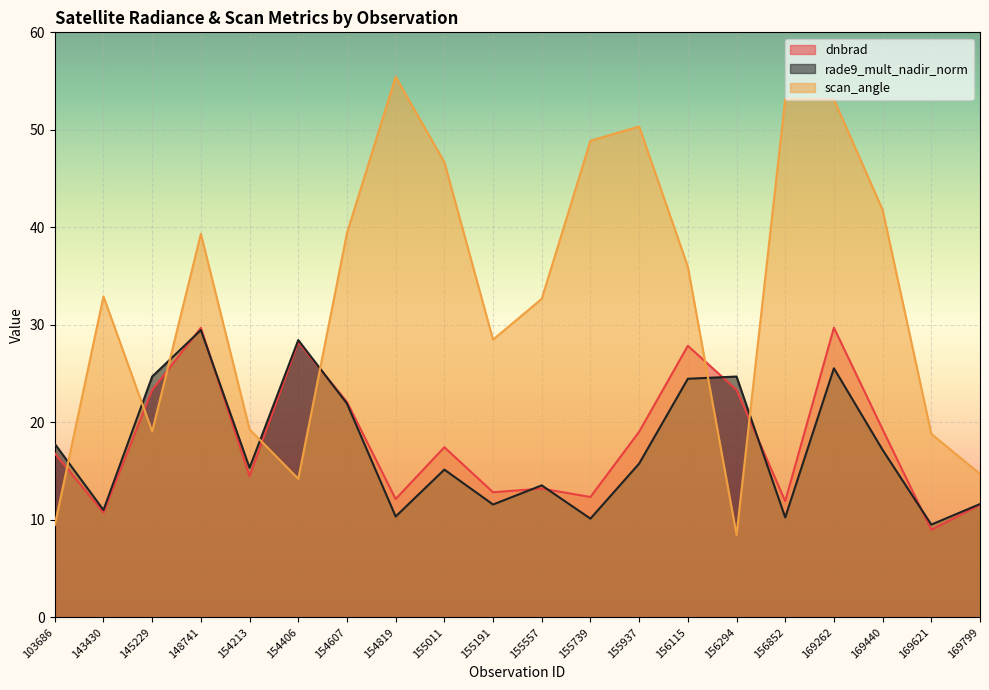

How many series are shown in this chart?

3